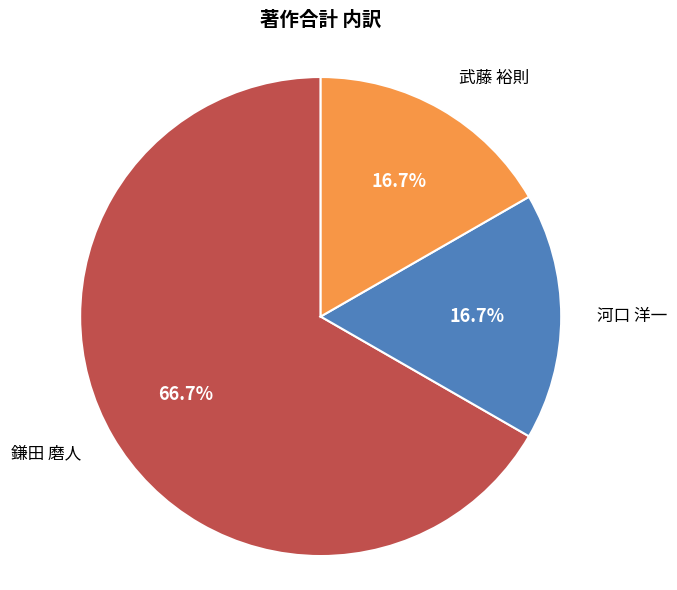

To the nearest percent, what is the average slice percentage?

33%